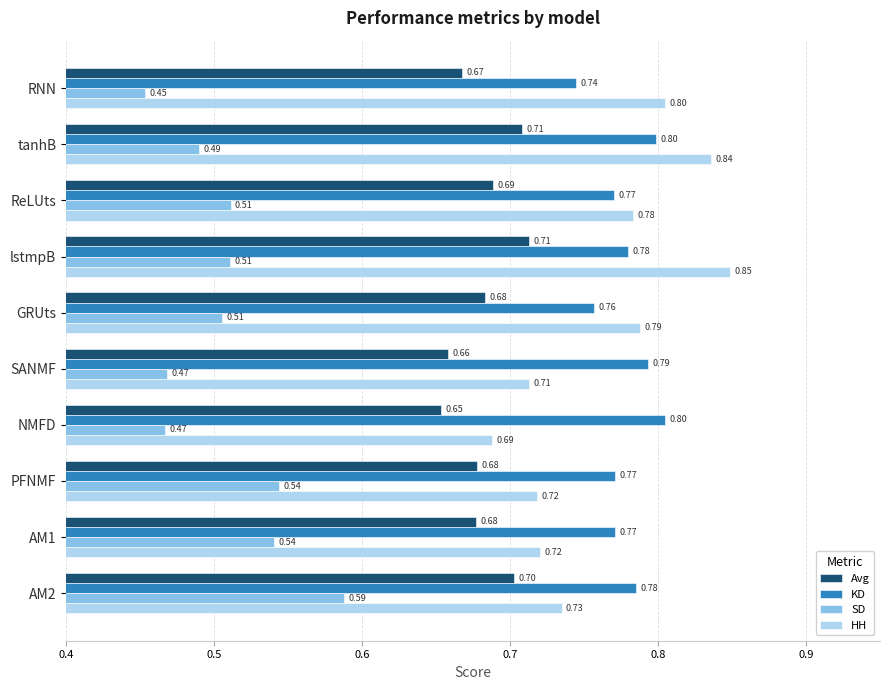

Which series has the widest spread of values?

HH